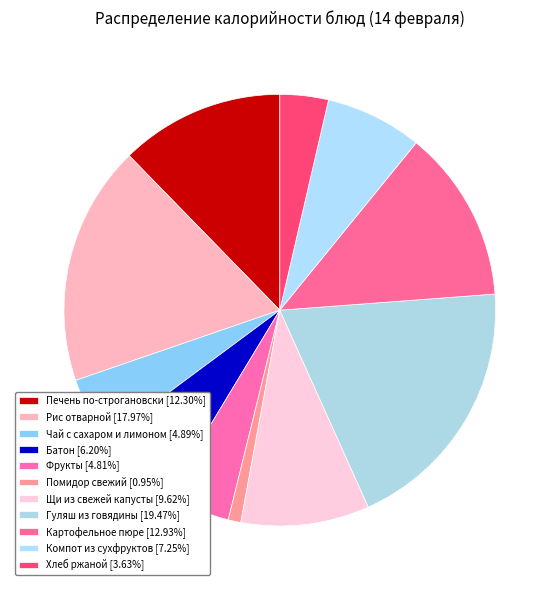

How many slices are in this pie chart?

11